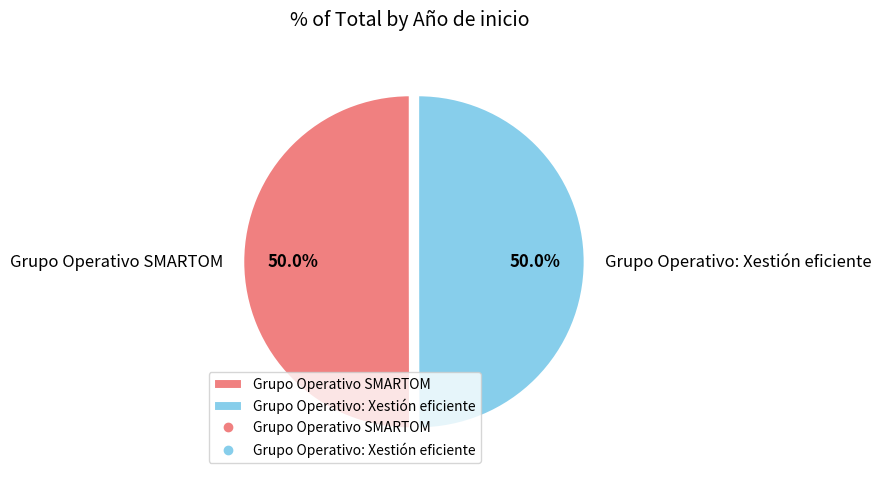

The Grupo Operativo: Xestión eficiente slice represents 39% of the pie. True or false?

False